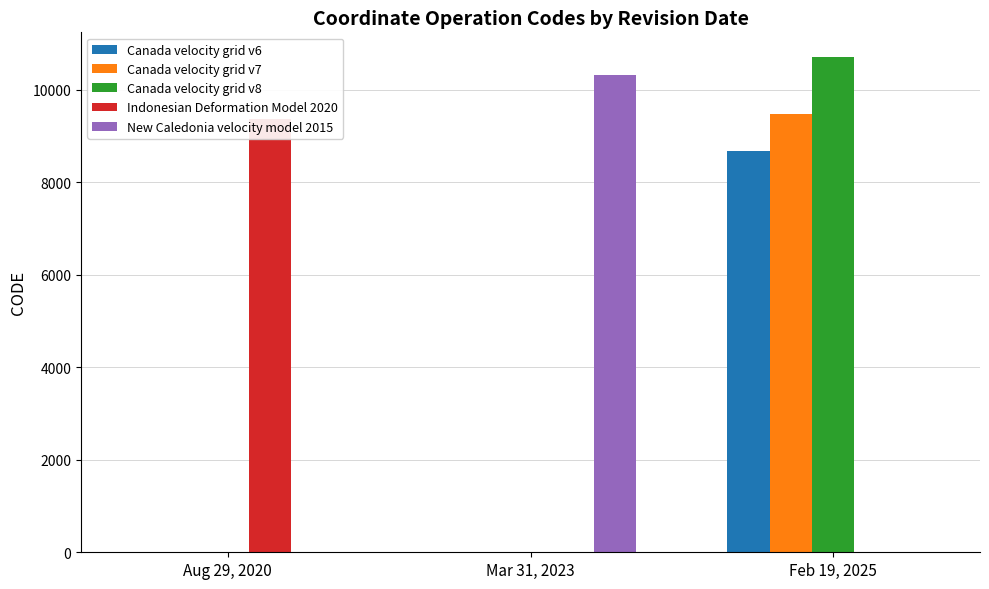

Reading left to right, list all the values displayed in this chart.

Canada velocity grid v6: Aug 29, 2020=0	Mar 31, 2023=0	Feb 19, 2025=8676
Canada velocity grid v7: Aug 29, 2020=0	Mar 31, 2023=0	Feb 19, 2025=9483
Canada velocity grid v8: Aug 29, 2020=0	Mar 31, 2023=0	Feb 19, 2025=10707
Indonesian Deformation Model 2020: Aug 29, 2020=9375	Mar 31, 2023=0	Feb 19, 2025=0
New Caledonia velocity model 2015: Aug 29, 2020=0	Mar 31, 2023=10323	Feb 19, 2025=0